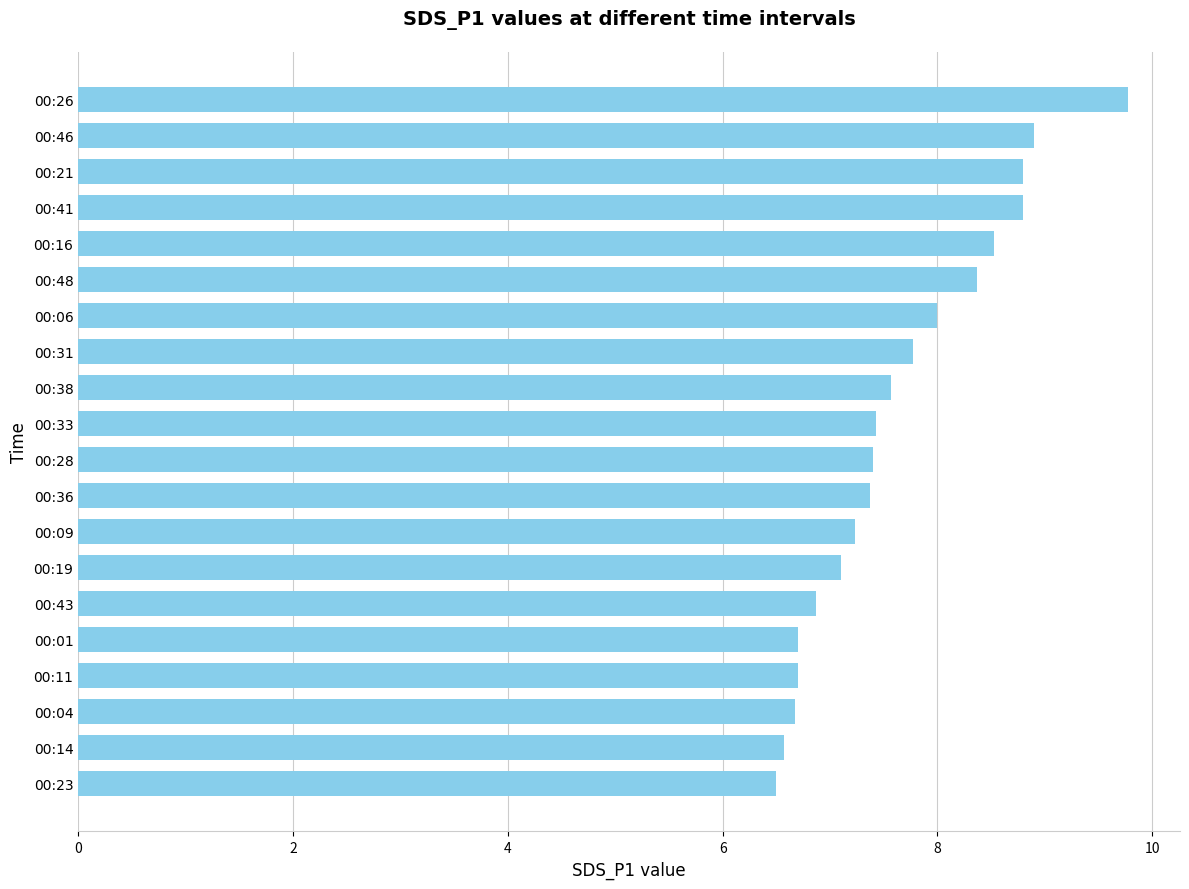

What is the value of the 4th bar from the top?

8.8